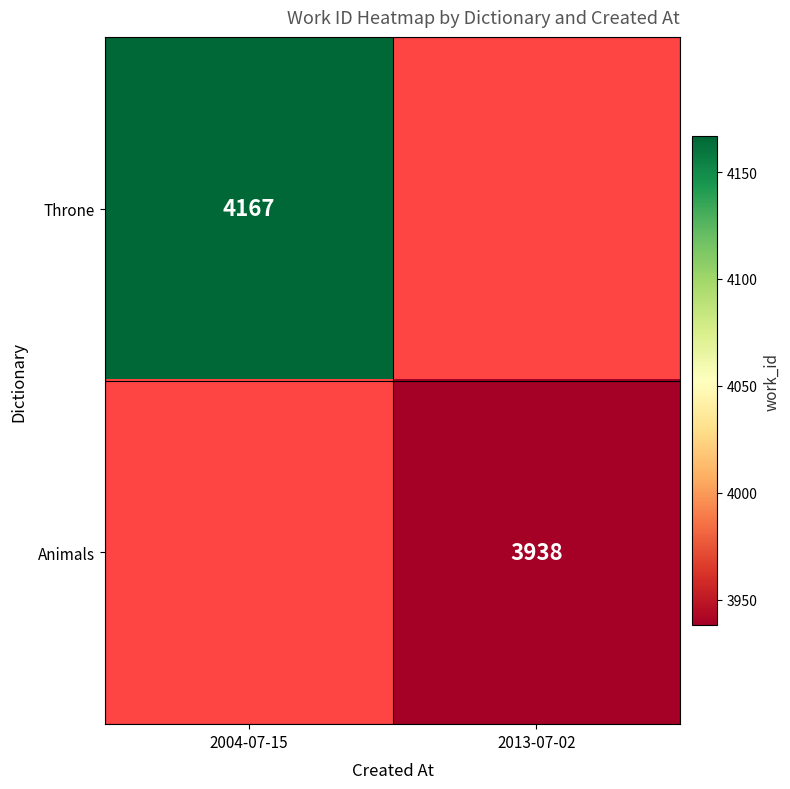

True or false: Animals has a value of 3938 at 2013-07-02.

True